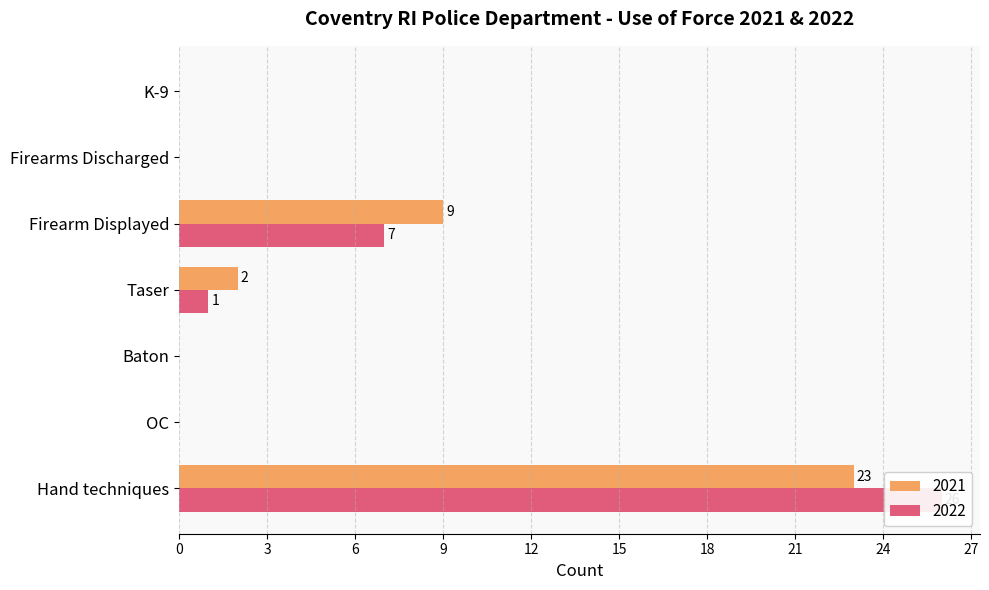

The 2021 series shows 9 at Firearm Displayed. True or false?

True